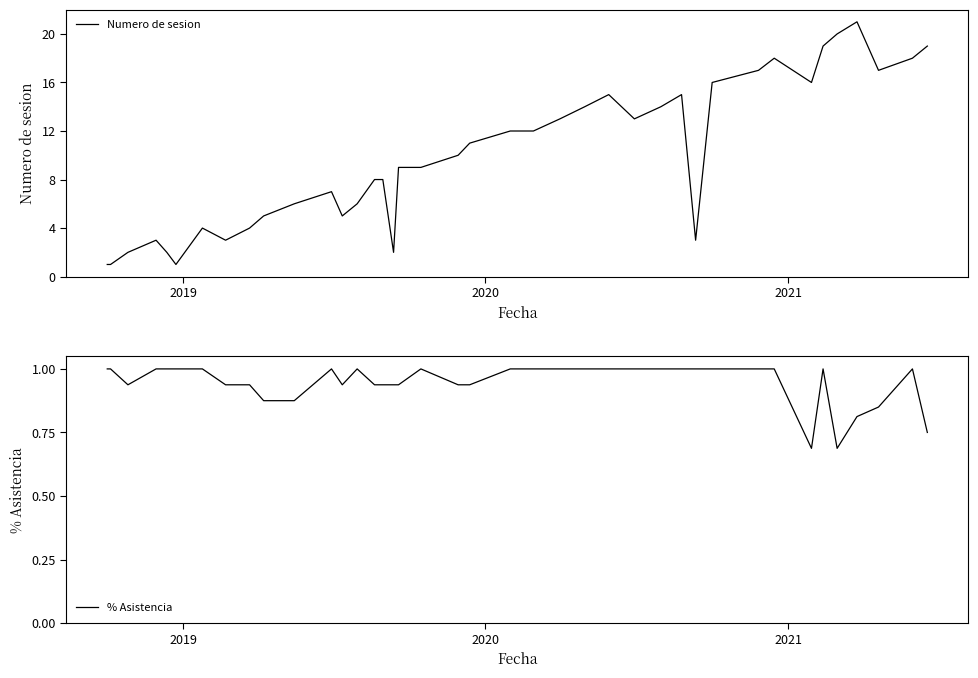

True or false: Numero de sesion and % Asistencia intersect in this chart.

False